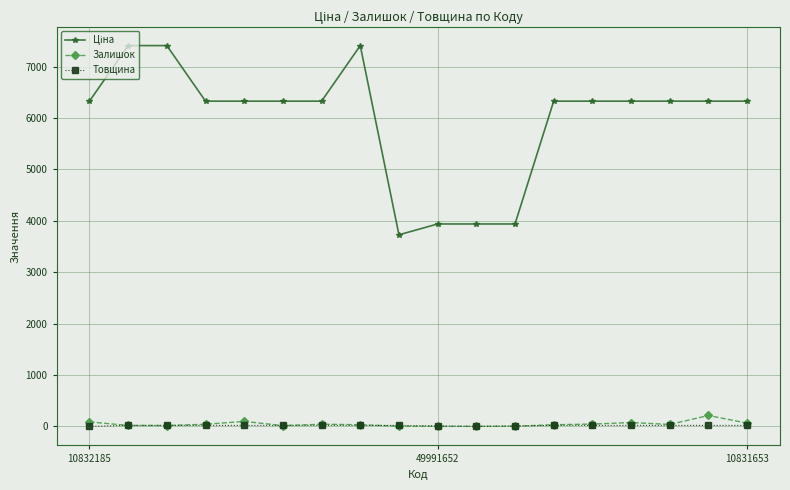

What is the highest value of the Залишок series?

211.0